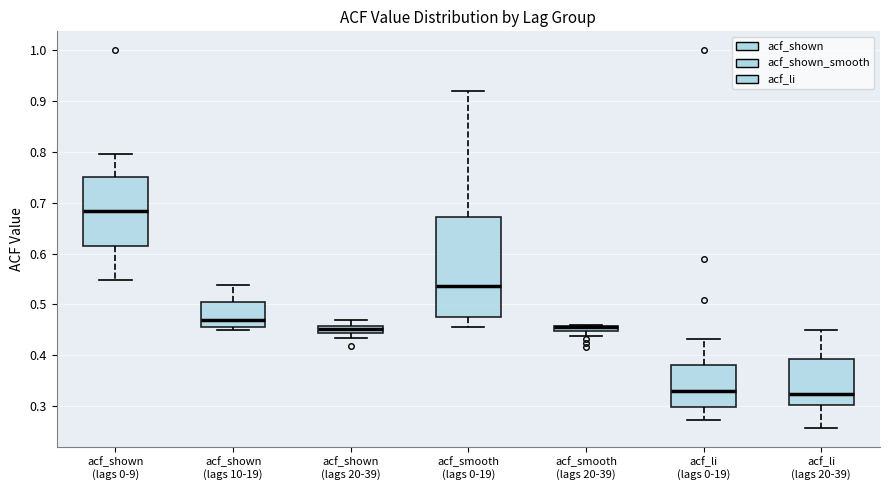

Which box is the tallest, from its lower edge to its upper edge?

acf_smooth (lags 0-19)